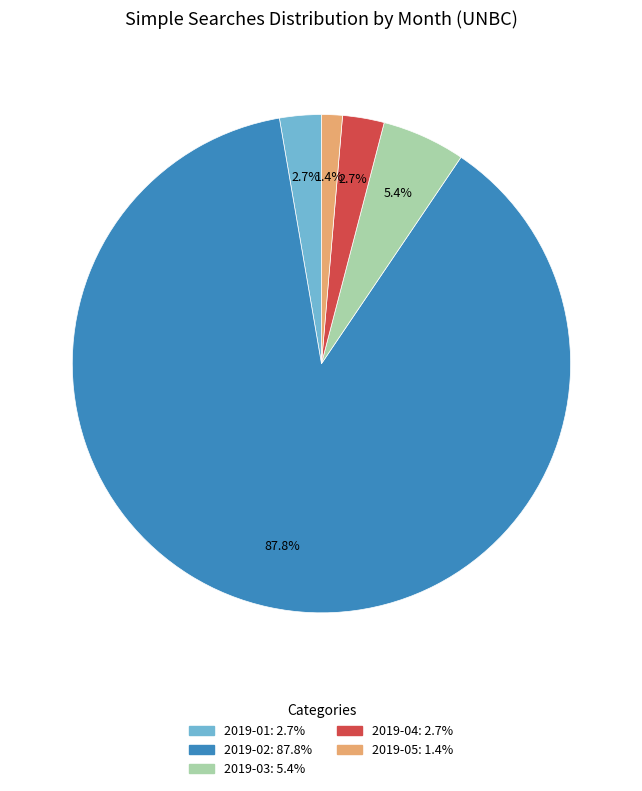

What percentage do 2019-03 and 2019-04 together represent?

8.1%